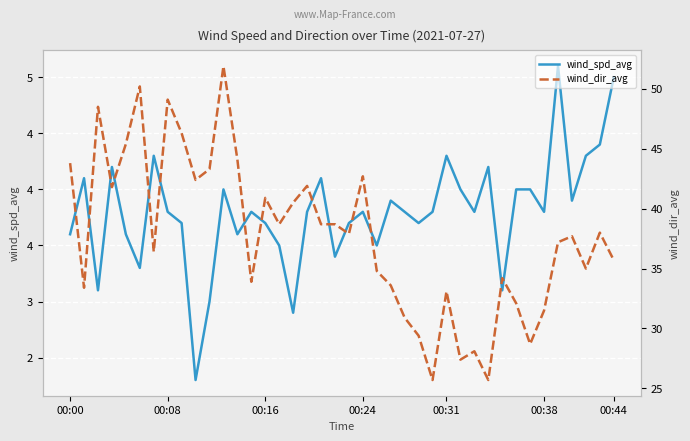

Rank the series by their average value, from lowest to highest.

wind_spd_avg, wind_dir_avg